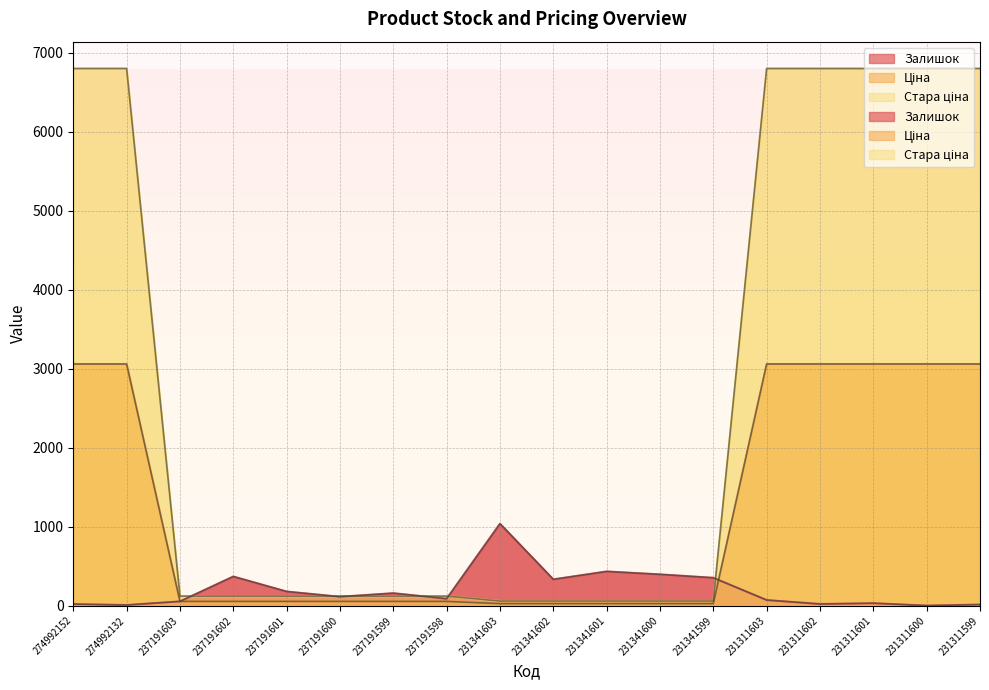

How many series are shown in this chart?

3